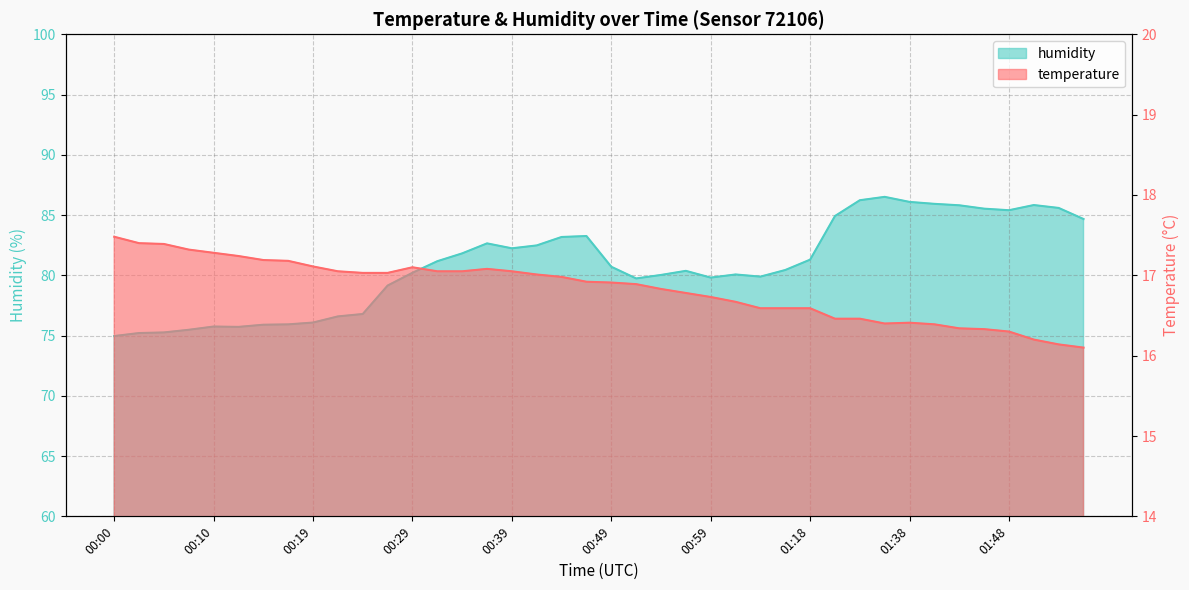

What is the sum of the temperature values at 00:00 and 00:39?

34.5